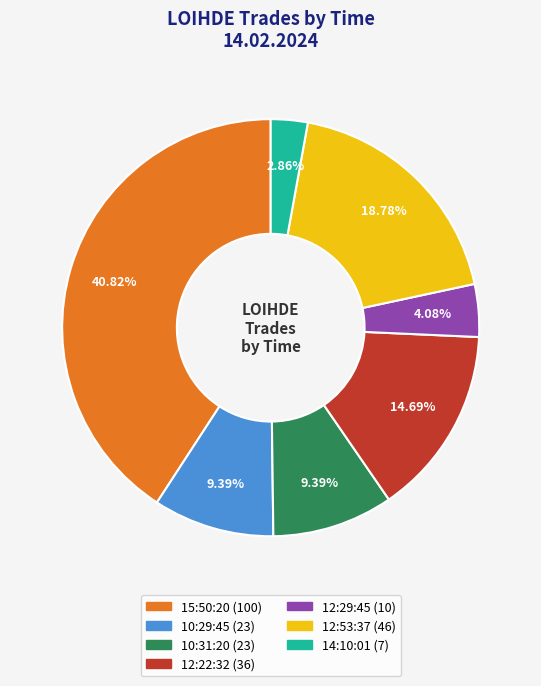

Approximately how many times larger is the value at 14:10:01 compared to 10:29:45?

0.3